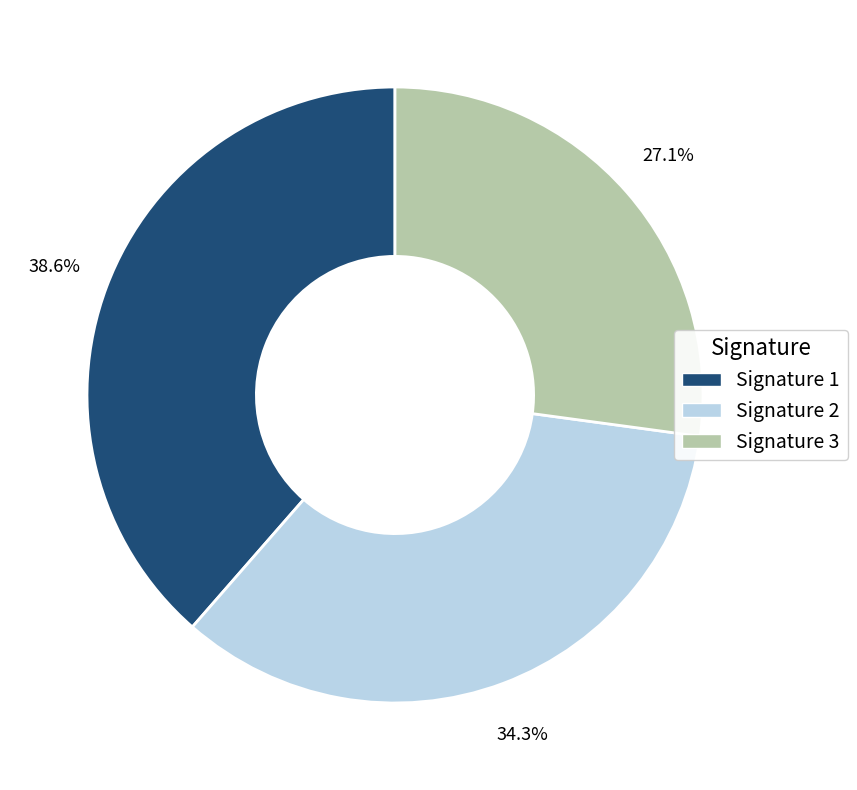

Is there any slice that represents more than half of the pie?

No